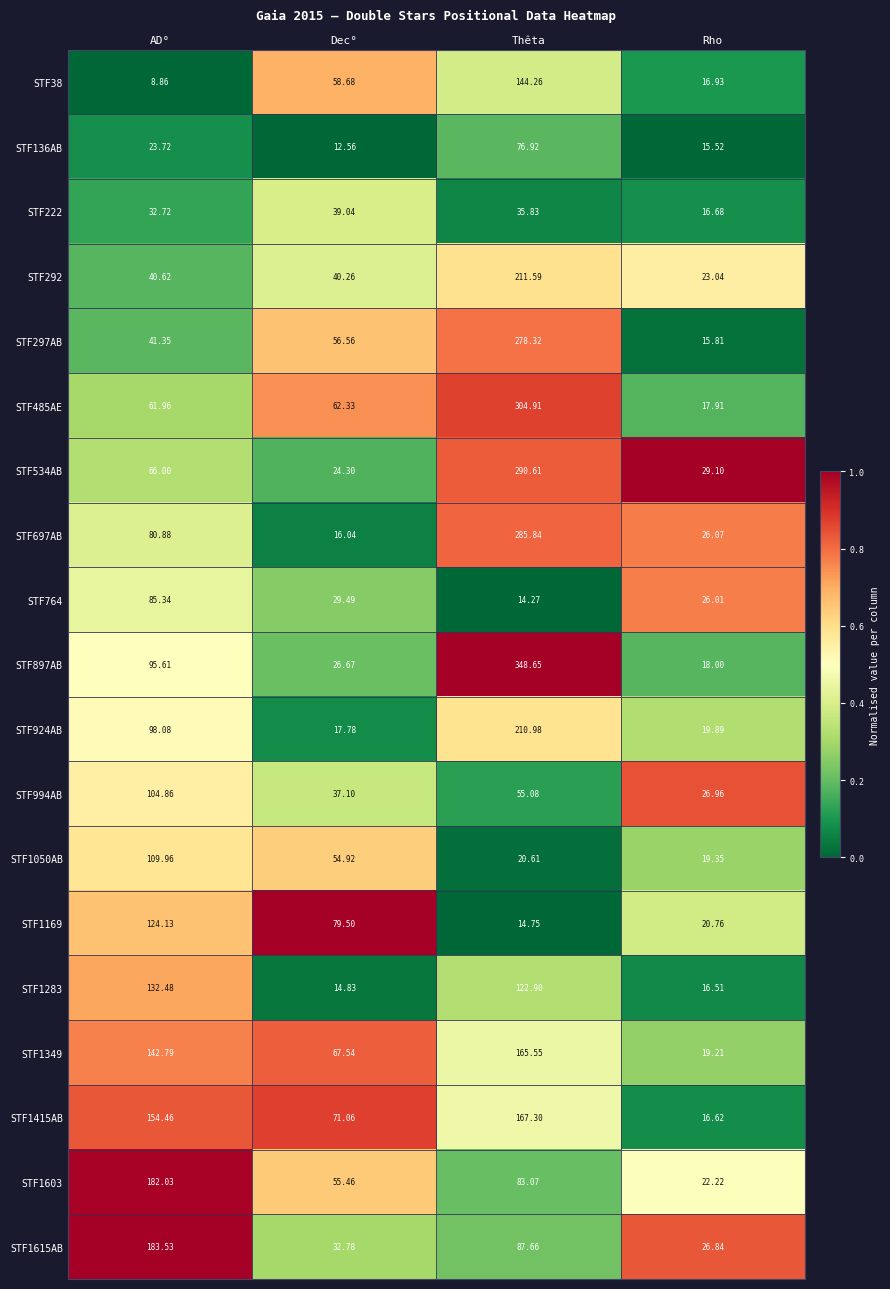

At which label does STF897AB first exceed 95?

AD°